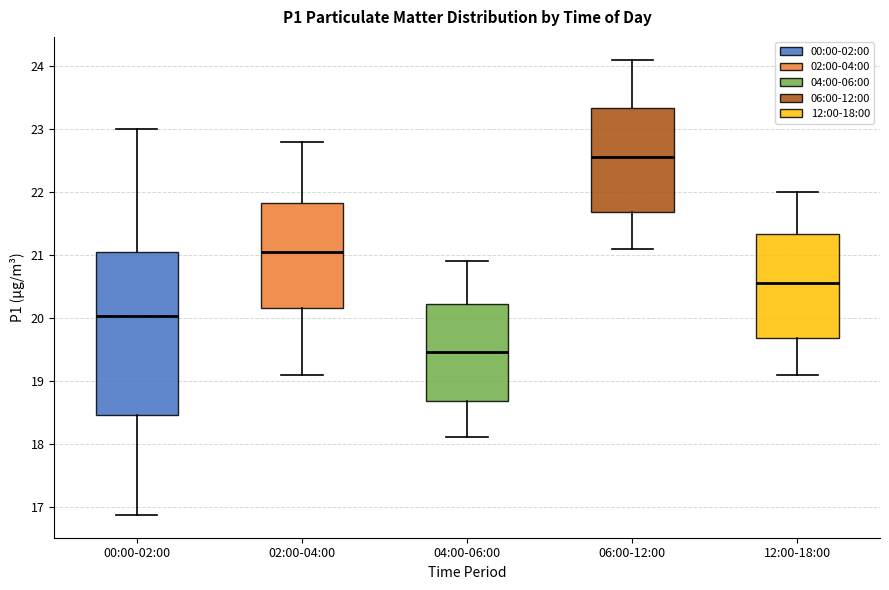

Reading left to right, transcribe this box plot: for each box, give where its median line is, the range the box spans, and where its two whiskers end, as read against the y-axis. The values are not printed on the chart, so give them approximately, as read against the axis.

00:00-02:00: median 20.0, box 18.5 to 21.0, whiskers 16.9 to 23.0
02:00-04:00: median 21.1, box 20.2 to 21.8, whiskers 19.1 to 22.8
04:00-06:00: median 19.5, box 18.7 to 20.2, whiskers 18.1 to 20.9
06:00-12:00: median 22.6, box 21.7 to 23.3, whiskers 21.1 to 24.1
12:00-18:00: median 20.6, box 19.7 to 21.3, whiskers 19.1 to 22.0